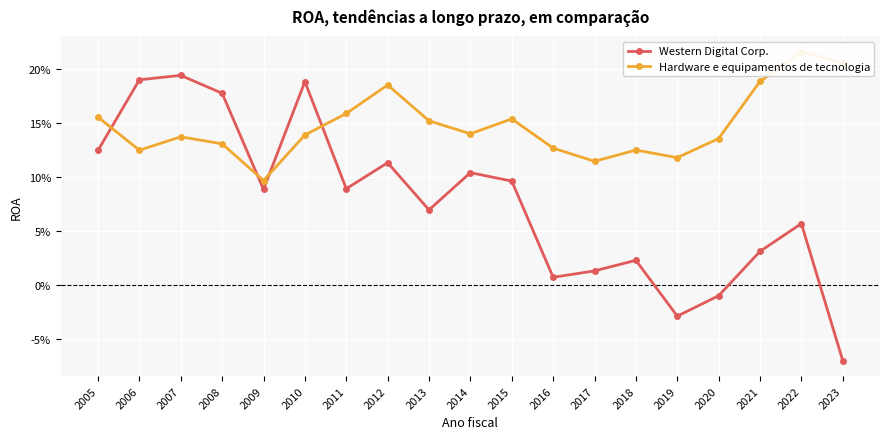

The value of Western Digital Corp. at 2007 is 0.1. True or false?

False